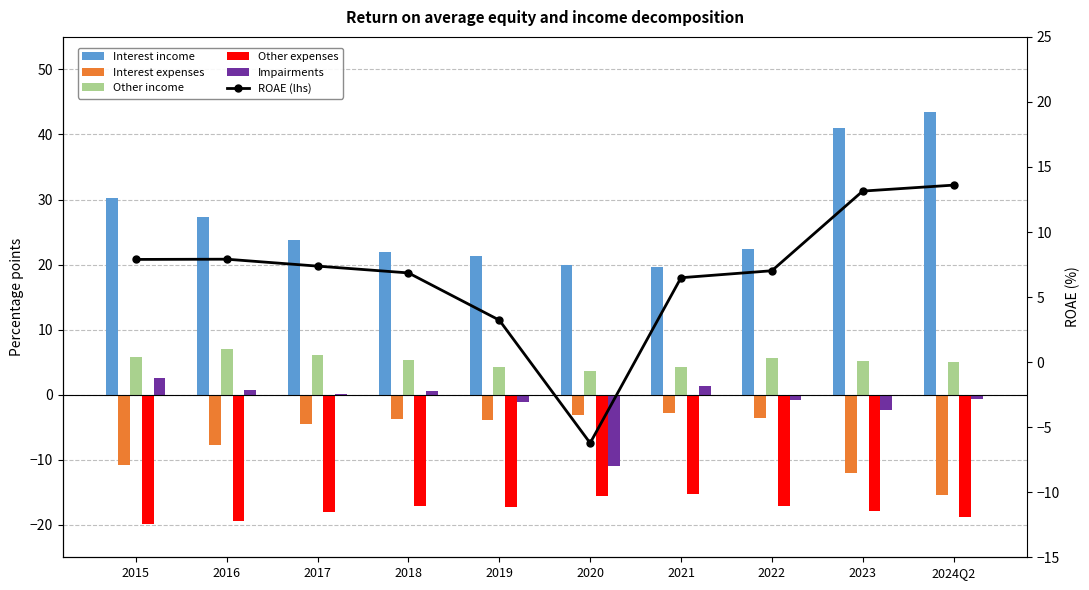

Is the value of ROAE (lhs) at 2018 greater than the value of Other income at 2024Q2?

Yes